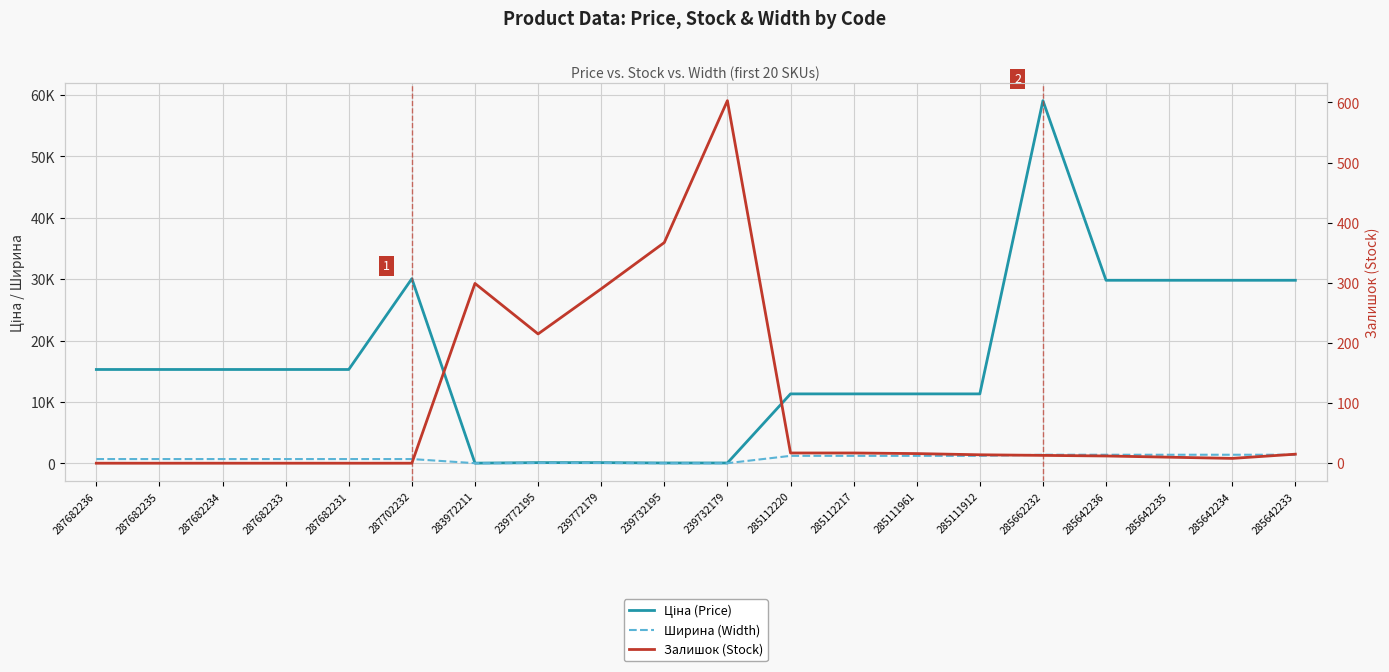

Which series has the largest total across all categories?

Ціна (Price)